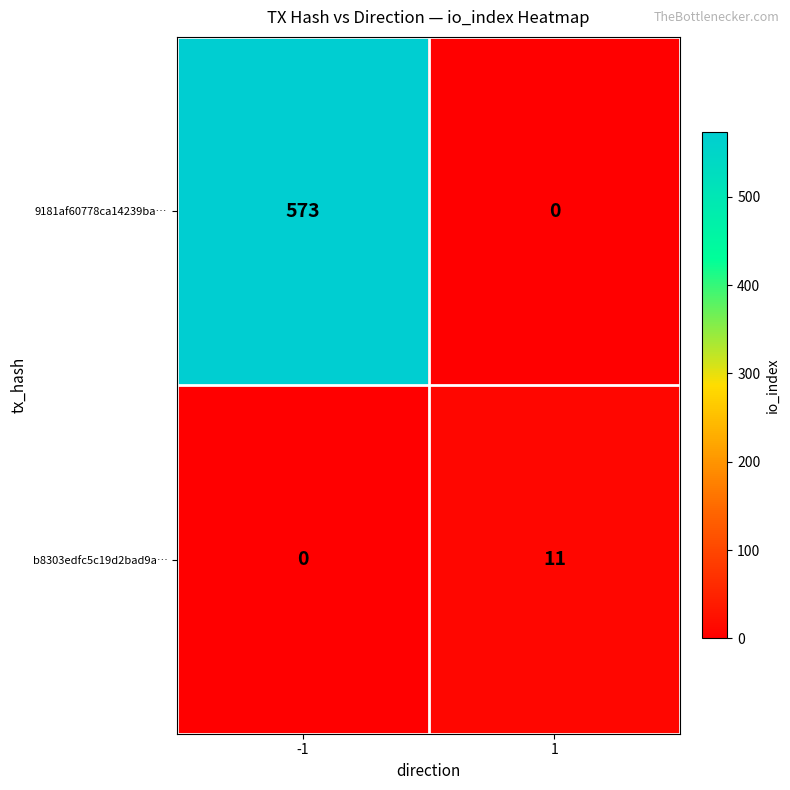

Reading left to right, what are all the values shown in this chart?

9181af60778ca14239ba…: -1=573	1=0
b8303edfc5c19d2bad9a…: -1=0	1=11